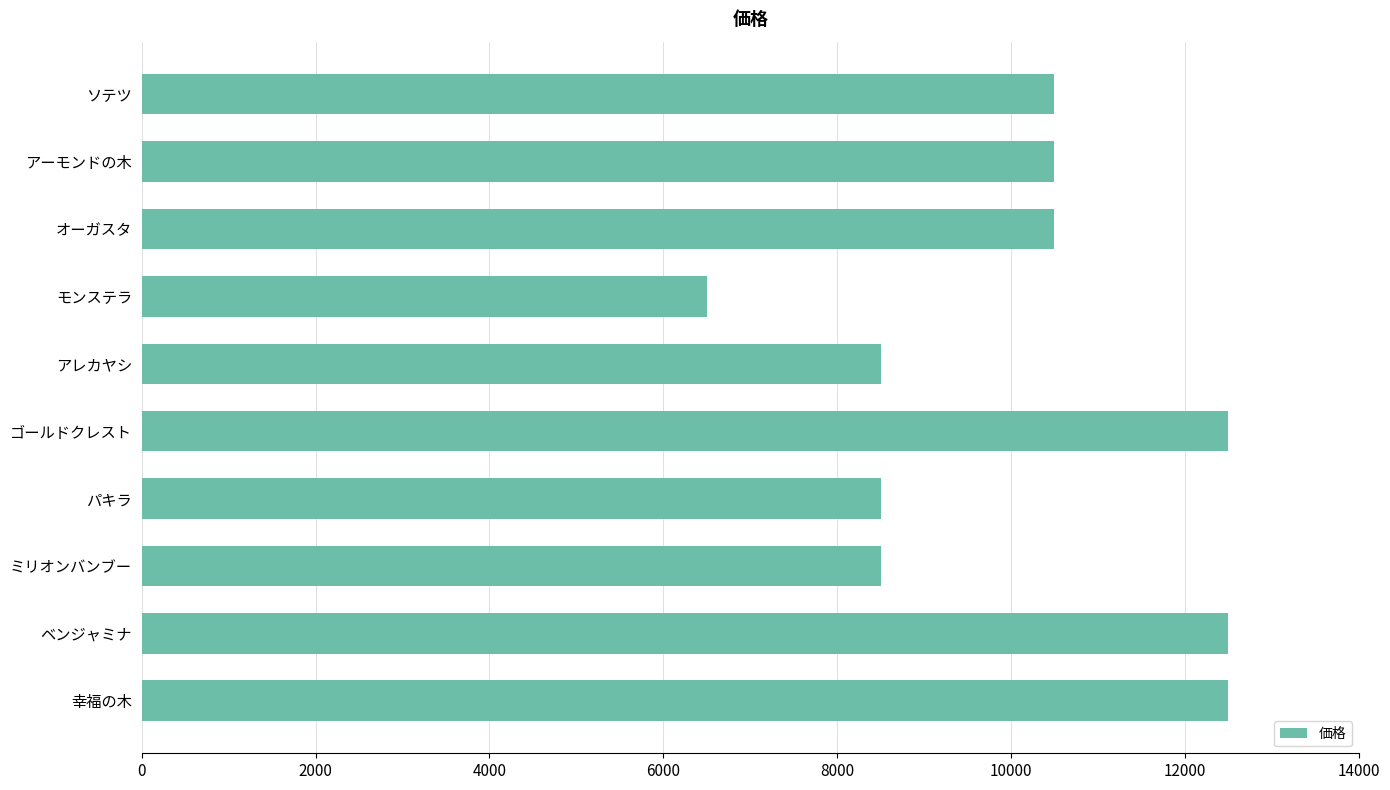

What is the maximum value shown in the chart?

12500